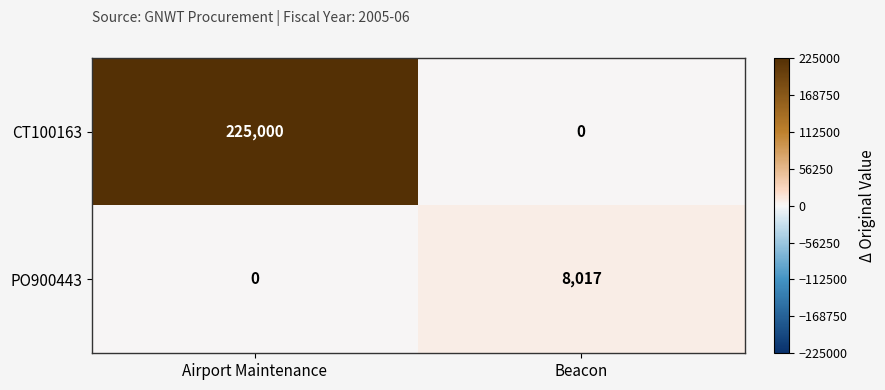

Count the number of data series in this chart.

2